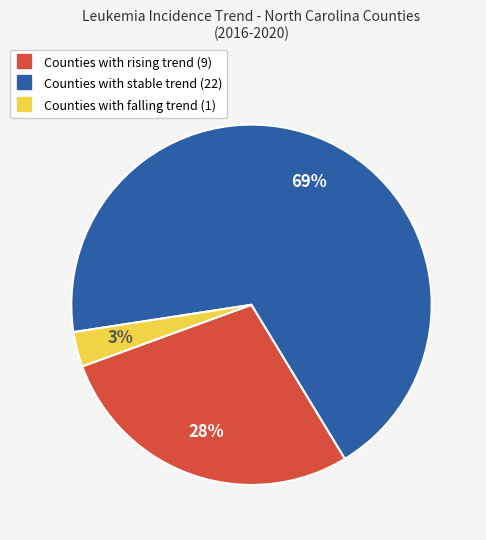

To the nearest percent, what is the average slice percentage?

33%